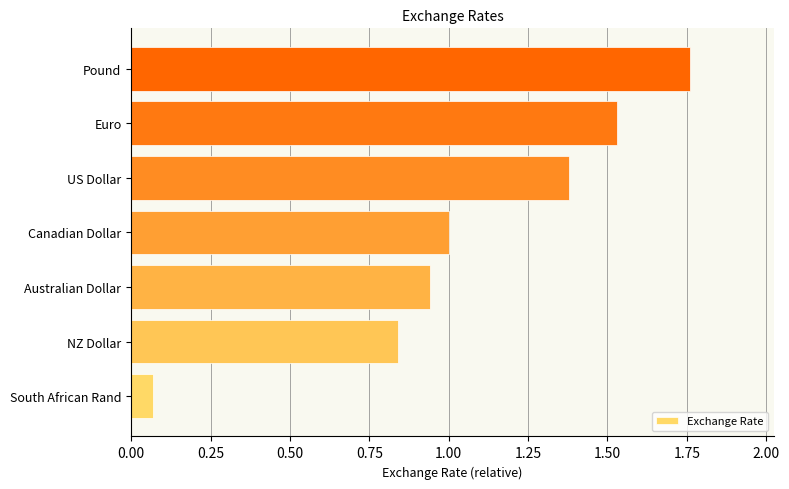

At which category does the chart reach its minimum across all series?

South African Rand